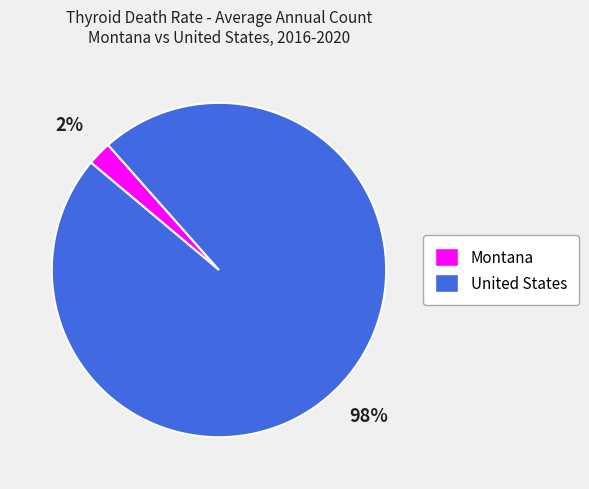

Which has a higher value, United States or Montana?

United States